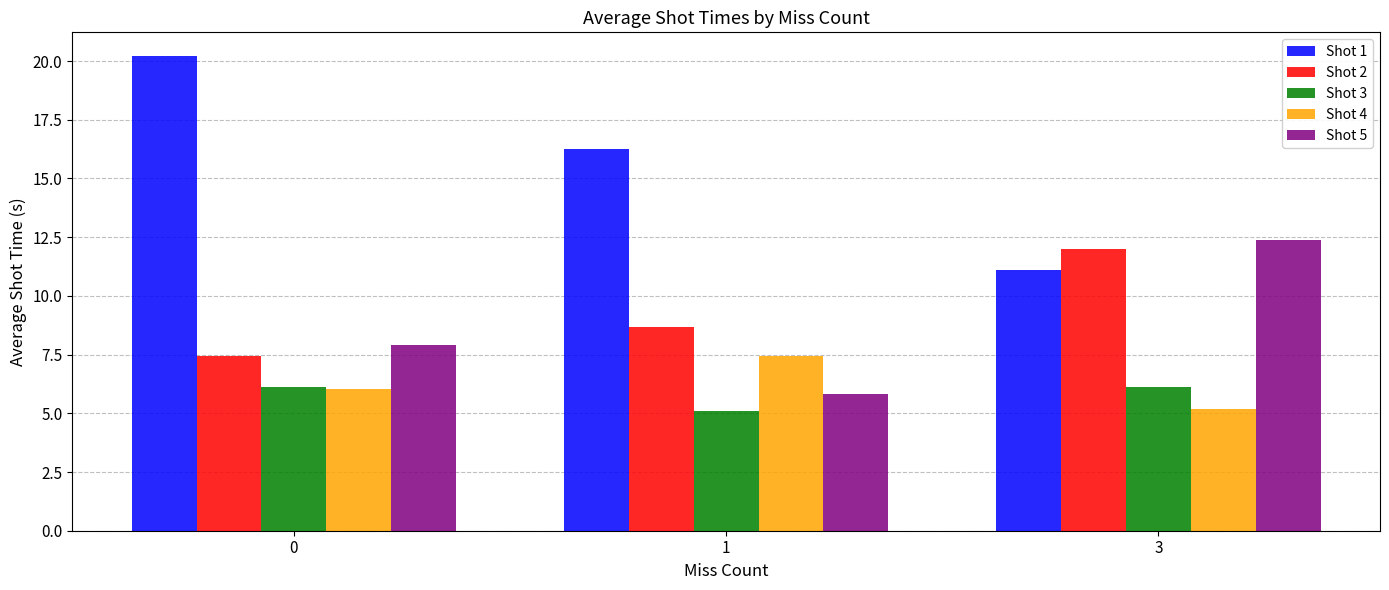

What is the maximum value shown in the chart?

20.2